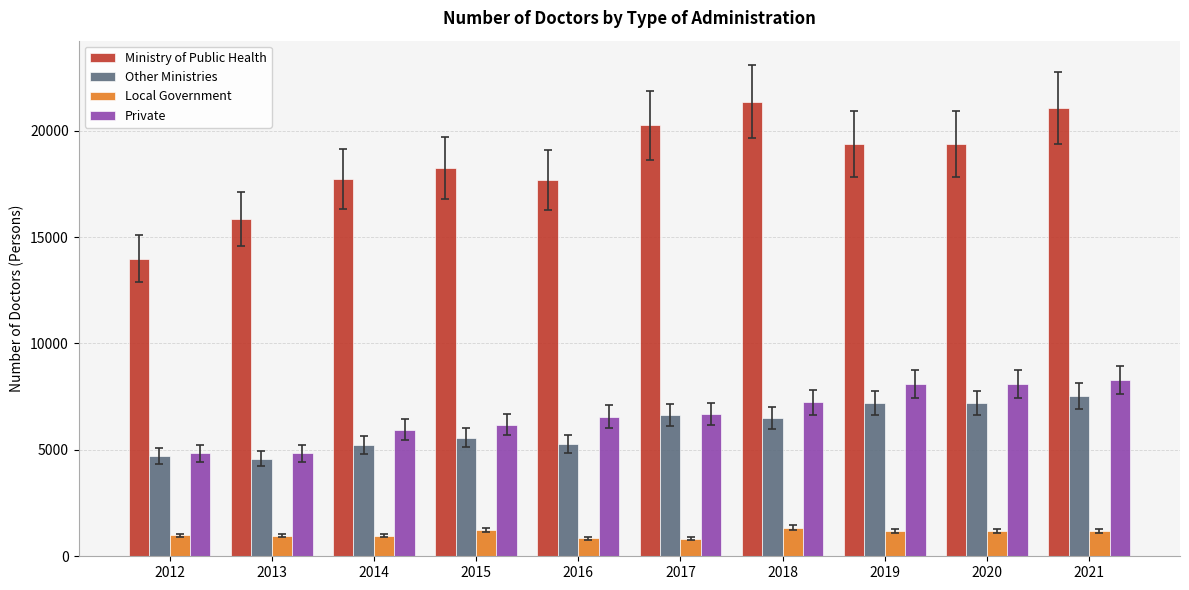

What are all the series names shown in the legend?

Ministry of Public Health, Other Ministries, Local Government, Private